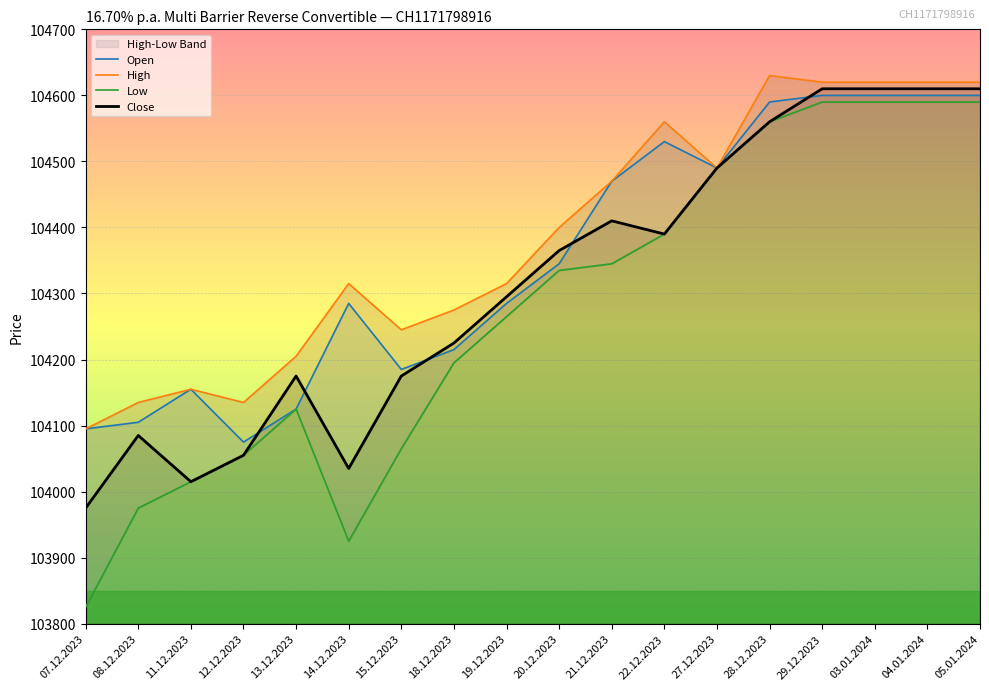

What are all the series names shown in the legend?

Open, High, Low, Close